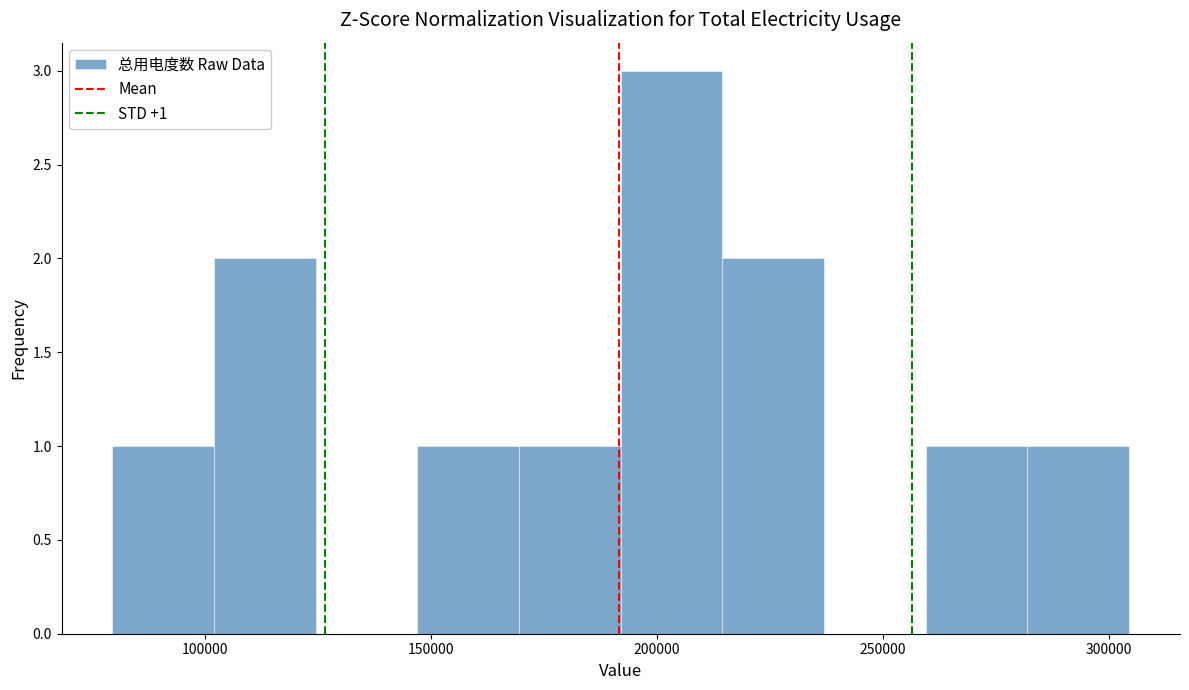

Which range on the x-axis has the tallest bar?

190000 to 215000